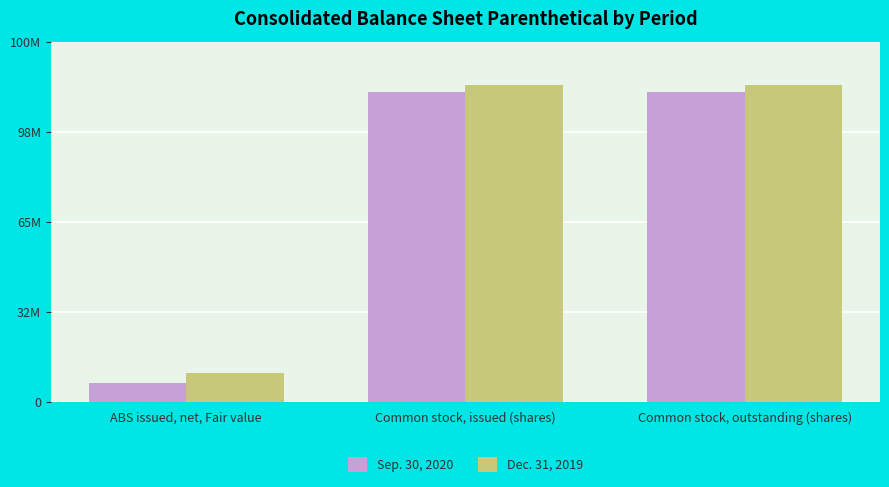

Reading left to right, transcribe all the data shown in this chart.

Sep. 30, 2020: 6969376	111904322	111904322
Dec. 31, 2019: 10515475	114353036	114353036